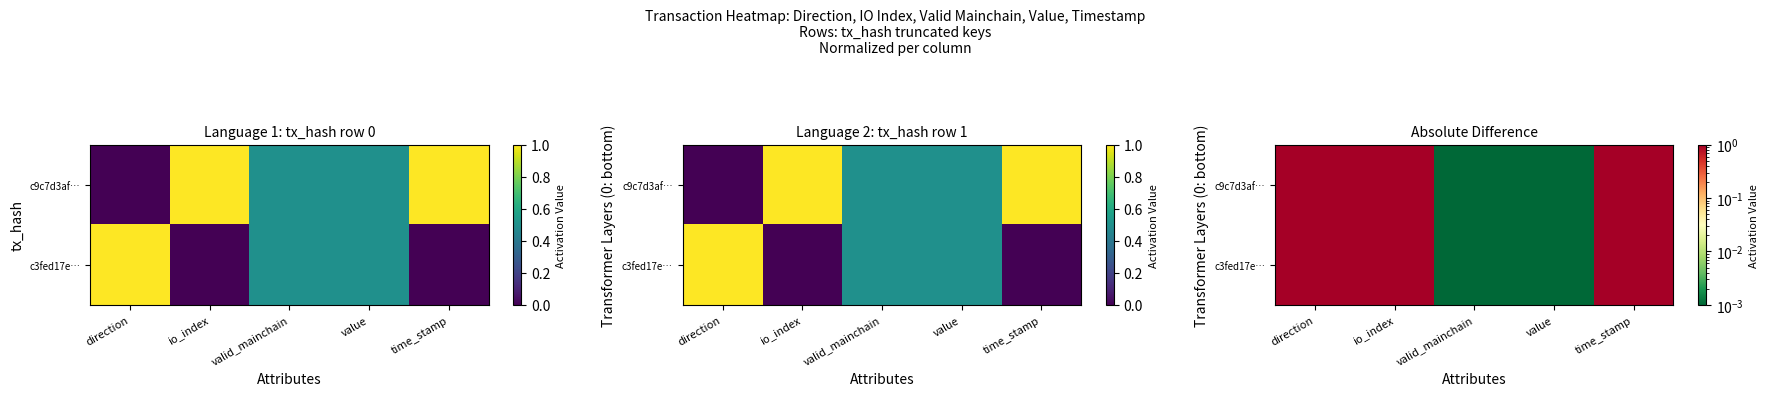

Where is c3fed17e… nearest to the value 0?

valid_mainchain